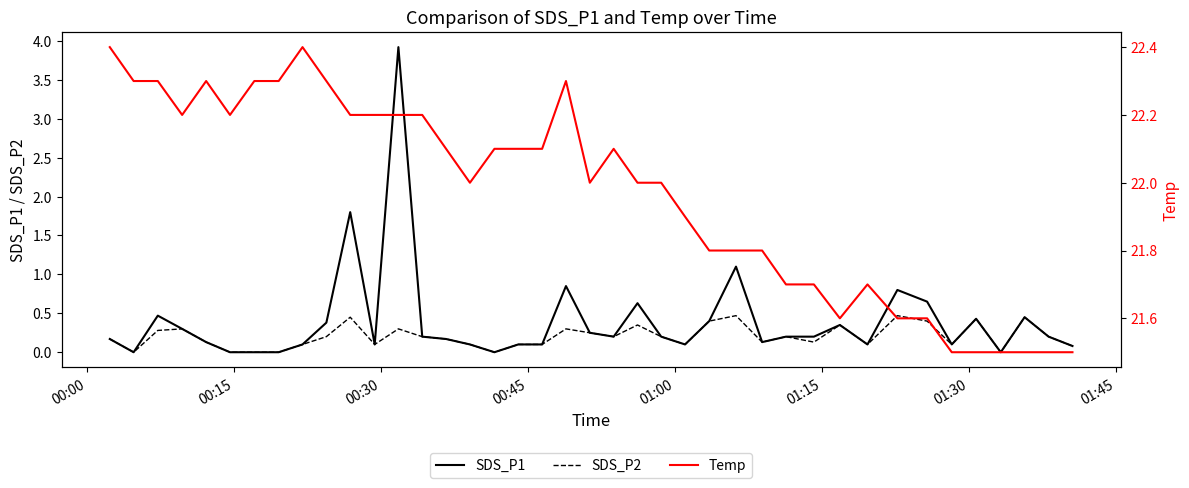

What is the value of the Temp point at the 5th from the left?

22.3